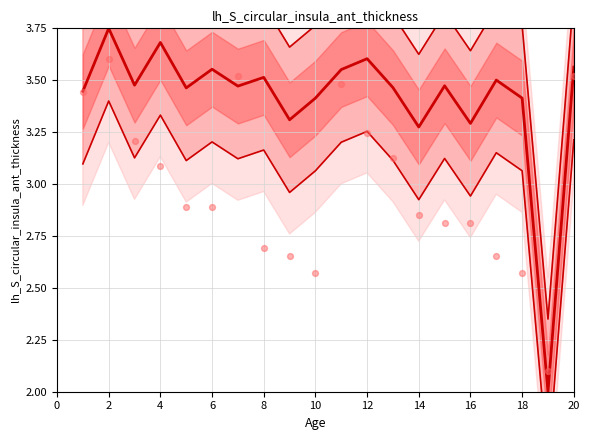

At how many categories does at least one series exceed 2?

20